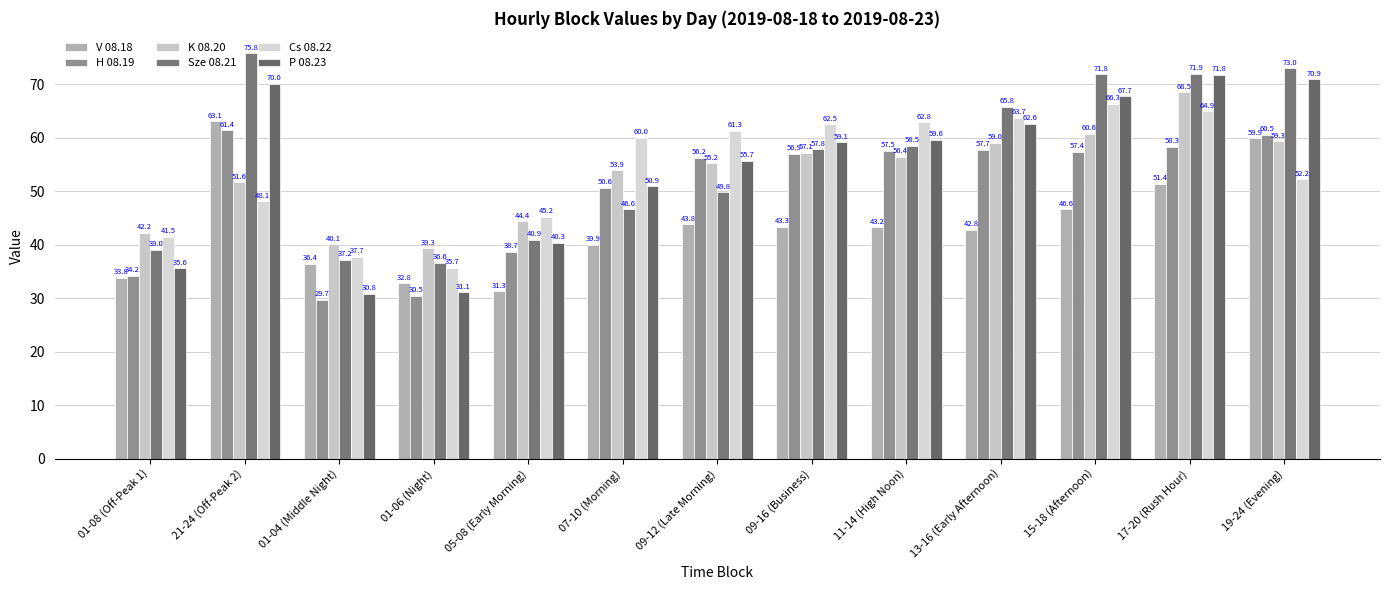

Which series changed the most between 01-08 (Off-Peak 1) and 01-04 (Middle Night)?

P 08.23